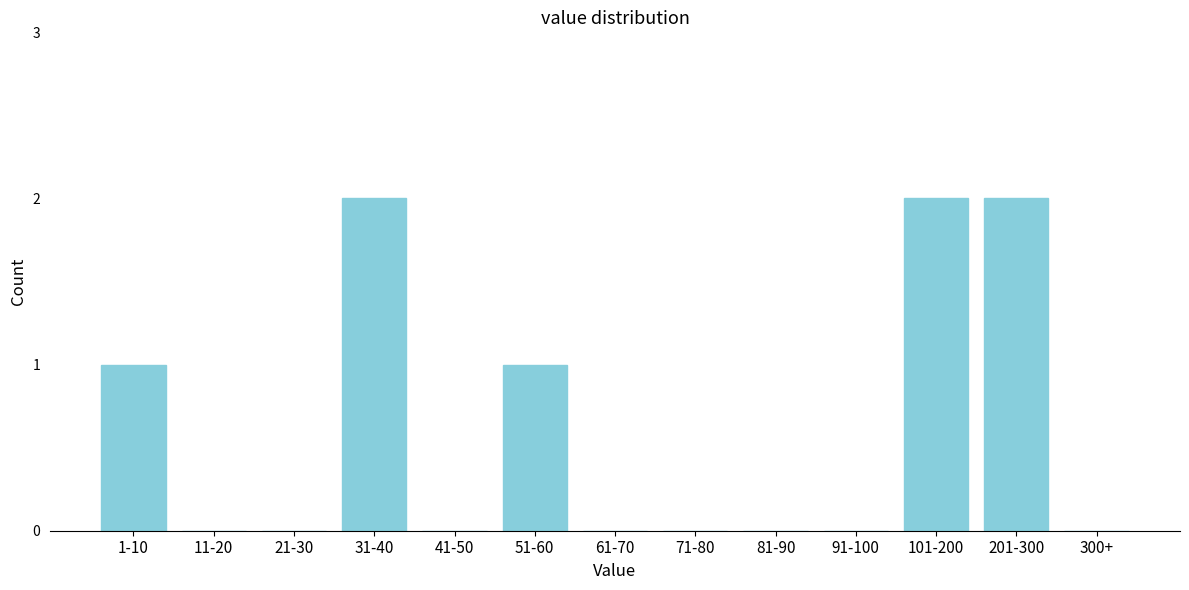

Reading left to right, what are all the values shown in this chart?

1-10=1	11-20=0	21-30=0	31-40=2	41-50=0	51-60=1	61-70=0	71-80=0	81-90=0	91-100=0	101-200=2	201-300=2	300+=0